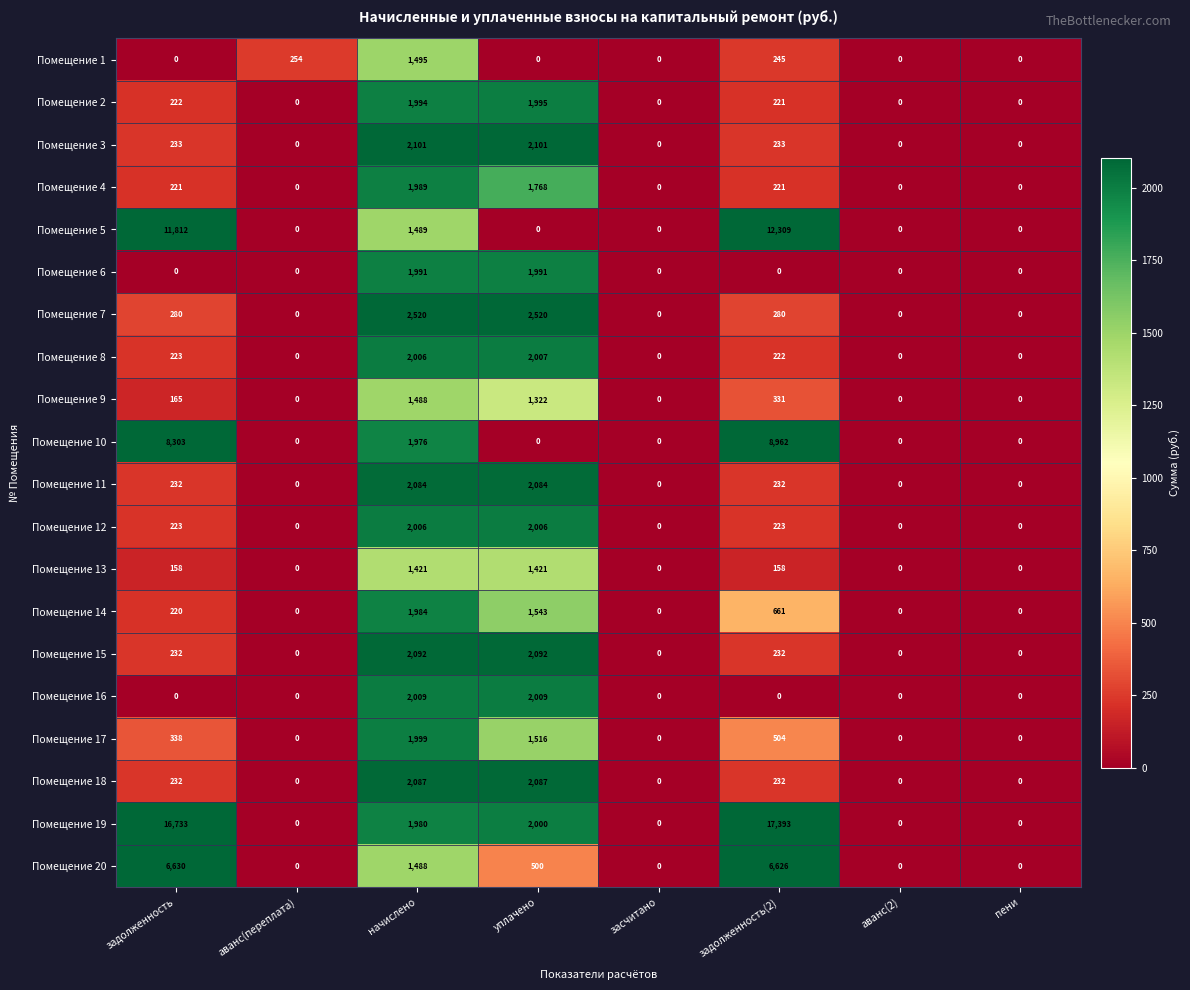

What is the highest value of the Помещение 3 series?

2101